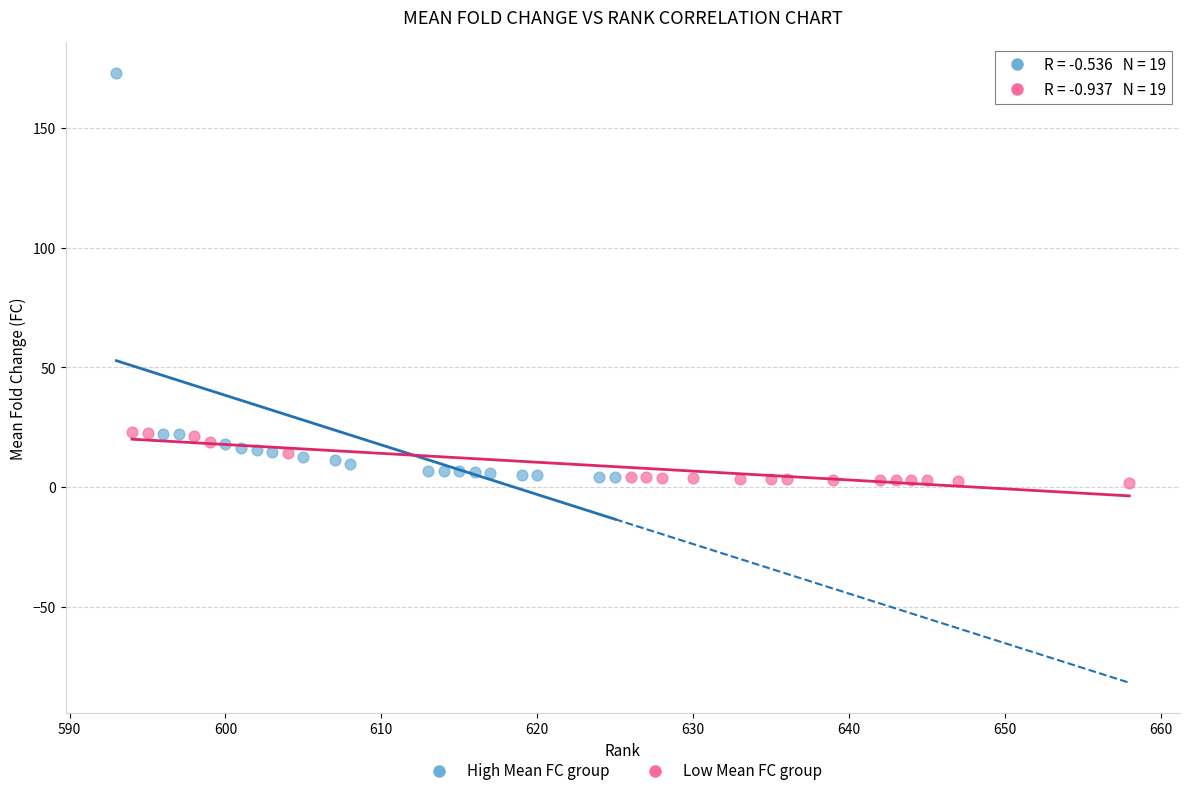

Which series reaches the minimum Y coordinate?

Low Mean FC group